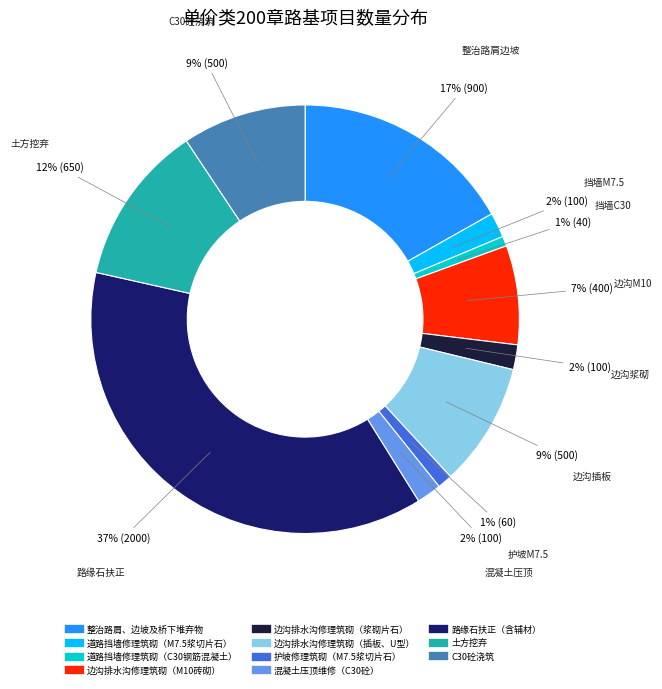

Between 边沟排水沟修理筑砌（插板、U型） and 边沟排水沟修理筑砌（浆砌片石）, which is larger?

边沟排水沟修理筑砌（插板、U型）